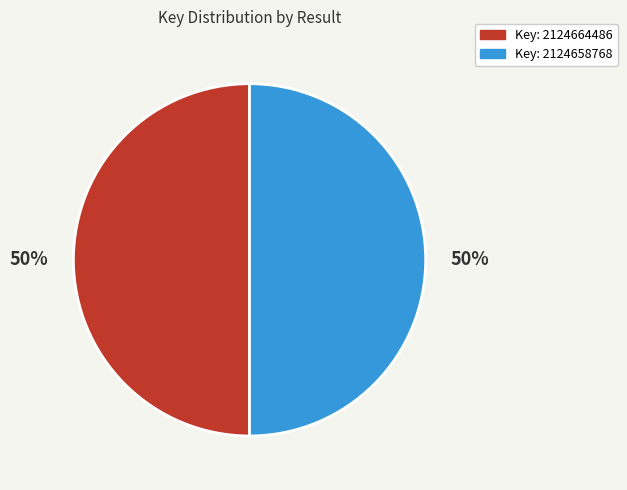

To the nearest percent, what is the average slice percentage?

50%